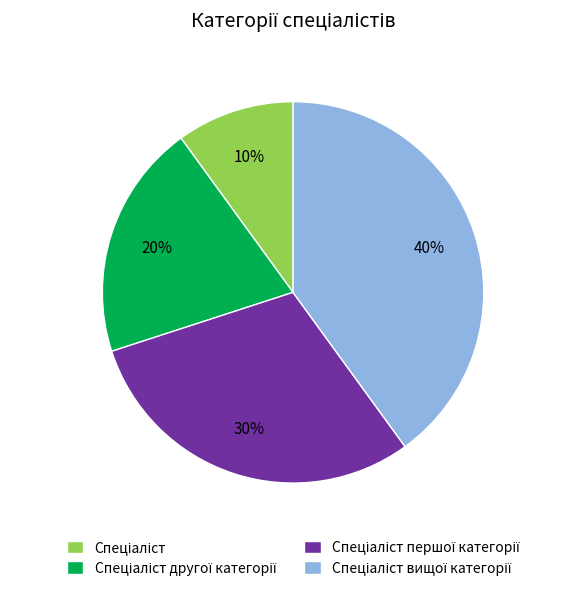

Does any single category account for the majority?

No